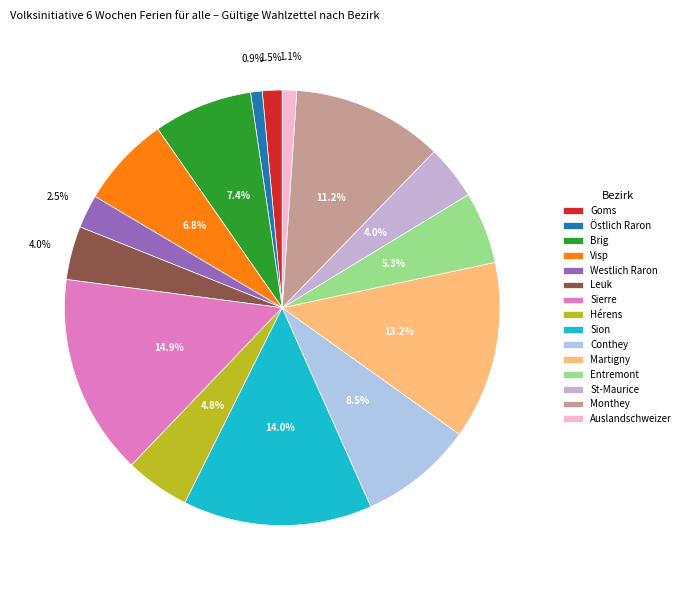

Rank the categories by value from highest to lowest.

Sierre, Sion, Martigny, Monthey, Conthey, Brig, Visp, Entremont, Hérens, St-Maurice, Leuk, Westlich Raron, Goms, Auslandschweizer, Östlich Raron